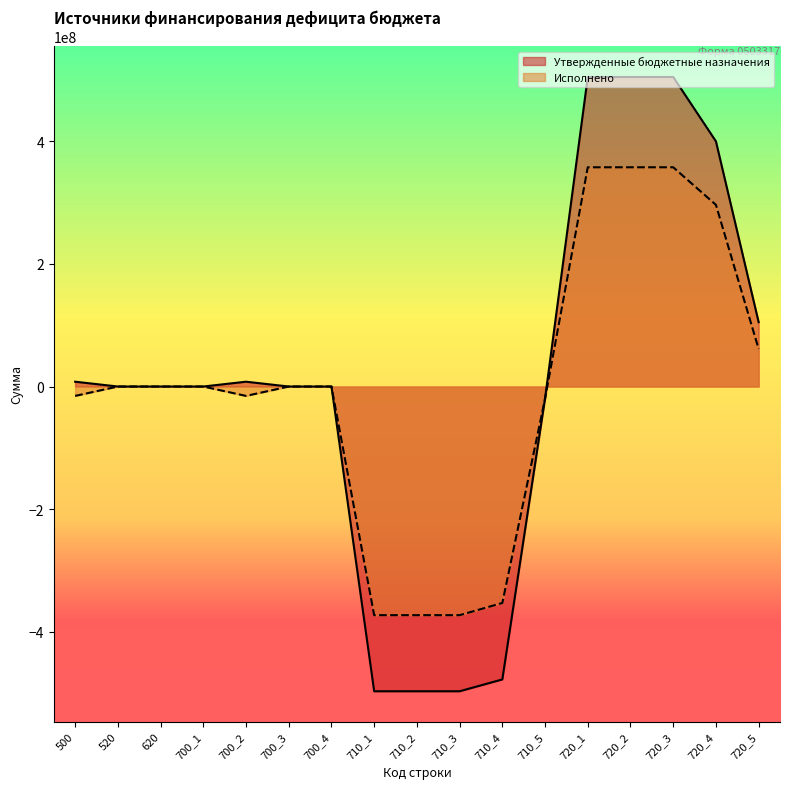

What is the highest value of the Исполнено series?

357540021.6